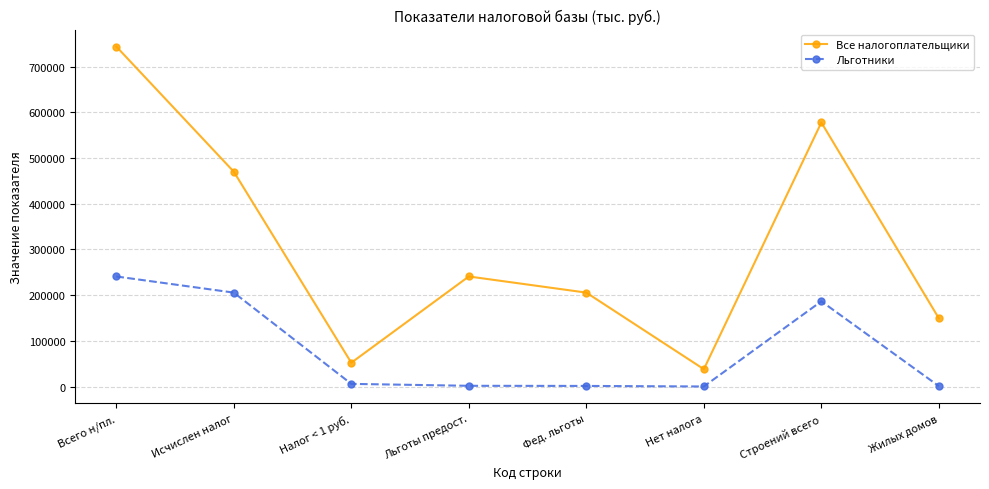

Is this an area chart (filled region under the line)?

No